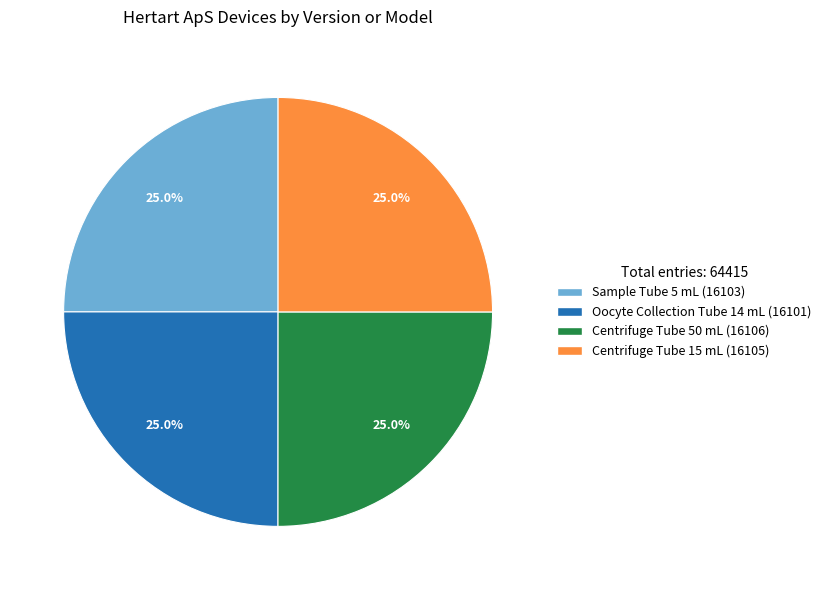

To the nearest percent, what is the combined percentage of Centrifuge Tube 15 mL and Oocyte Collection Tube 14 mL?

50%